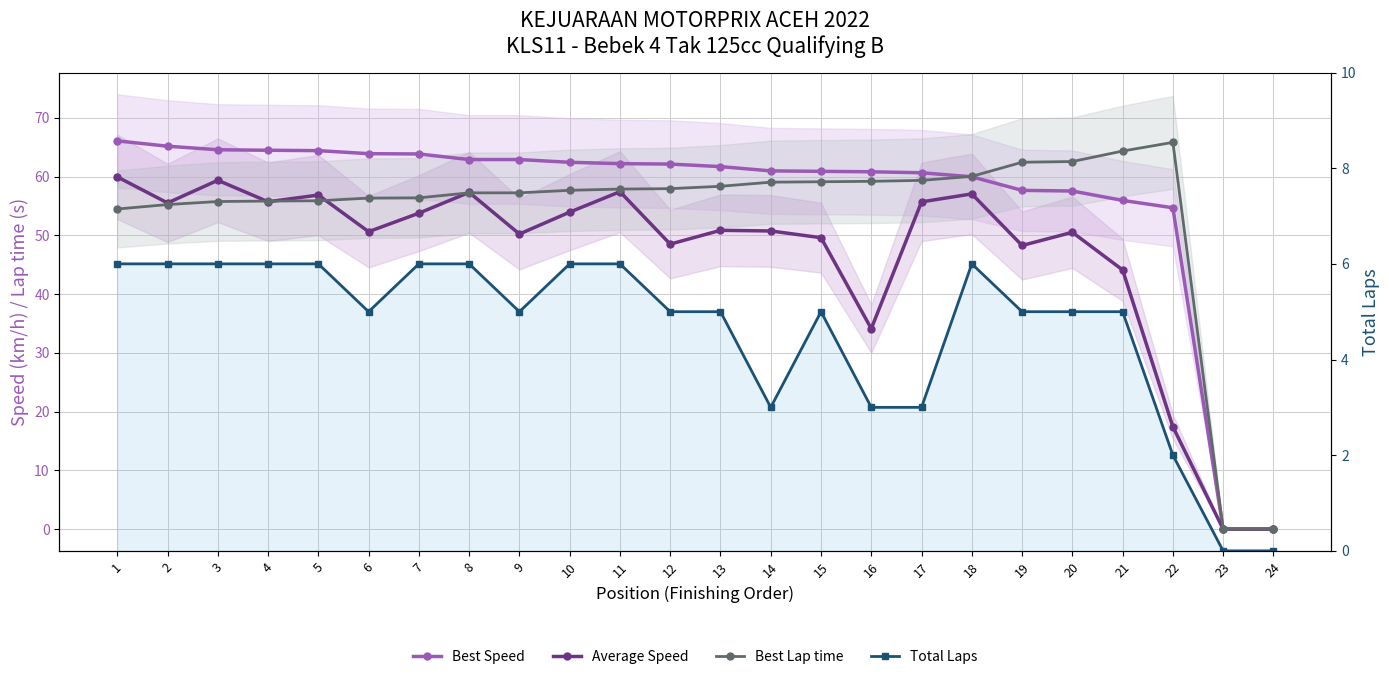

Reading left to right, what are all the values shown in this chart?

Best Speed: 66.1	65.2	64.6	64.5	64.4	63.9	63.9	62.9	62.9	62.4	62.2	62.1	61.7	61.0	60.9	60.8	60.7	60.0	57.7	57.5	55.9	54.7	0.0	0.0
Average Speed: 59.9	55.5	59.4	55.7	56.9	50.6	53.8	57.3	50.2	53.9	57.4	48.5	50.9	50.7	49.6	34.1	55.7	57.1	48.3	50.5	44.1	17.4	0.0	0.0
Best Lap time: 54.5	55.2	55.8	55.8	55.9	56.3	56.4	57.2	57.2	57.7	57.9	57.9	58.3	59.0	59.1	59.2	59.4	60.0	62.4	62.6	64.3	65.8	0.0	0.0
Total Laps: 6.0	6.0	6.0	6.0	6.0	5.0	6.0	6.0	5.0	6.0	6.0	5.0	5.0	3.0	5.0	3.0	3.0	6.0	5.0	5.0	5.0	2.0	0.0	0.0